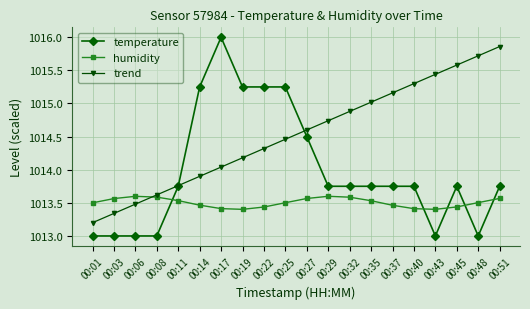

True or false: trend has more than 0 interior local peaks.

False